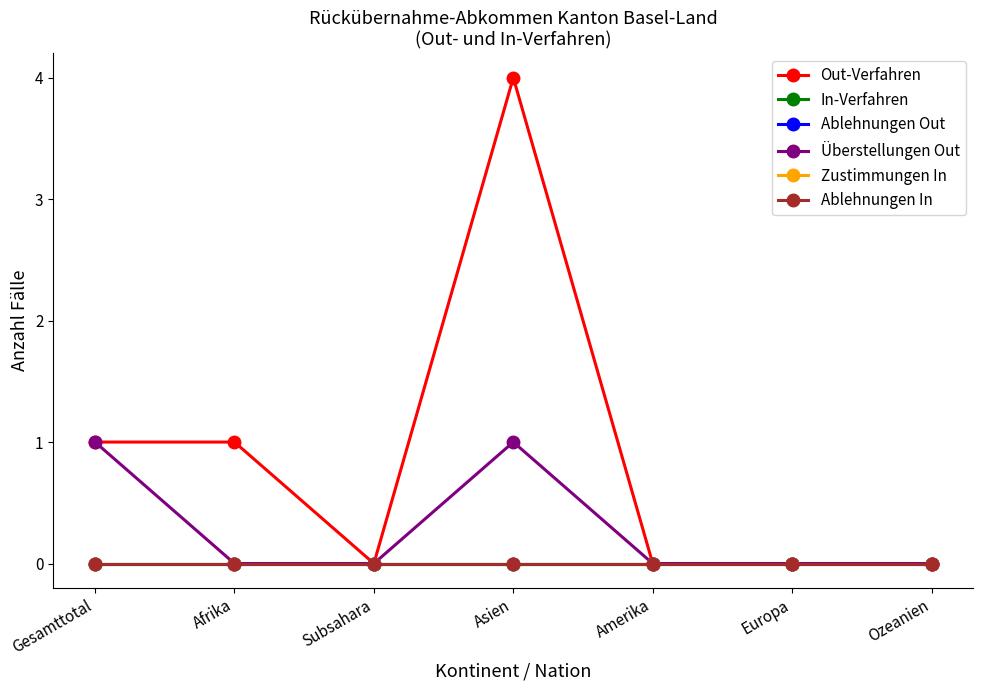

Rank the categories by Zustimmungen In value from highest to lowest.

Gesamttotal, Afrika, Subsahara, Asien, Amerika, Europa, Ozeanien